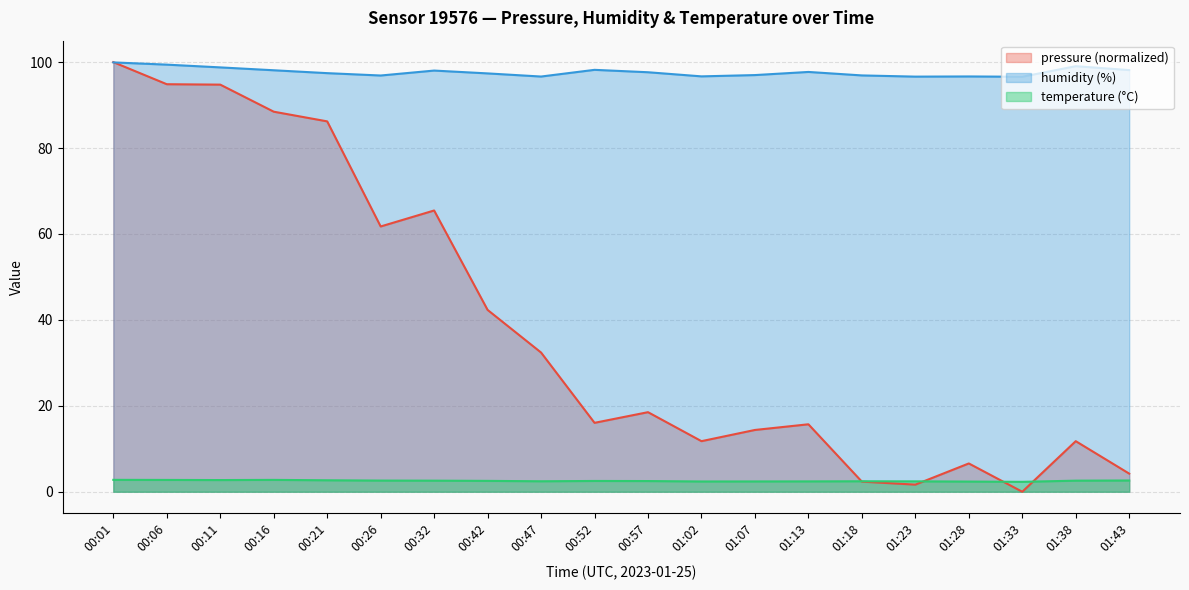

True or false: temperature has a value of 1.4 at 01:28.

False